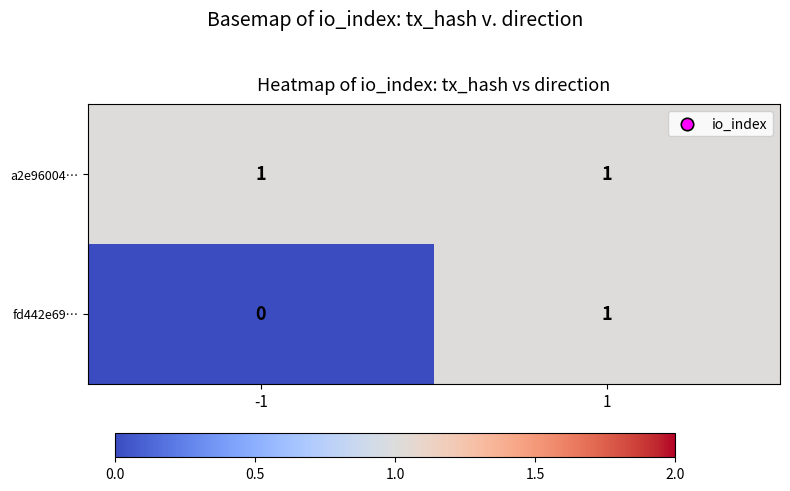

Which series has the largest range (max minus min)?

fd442e69…